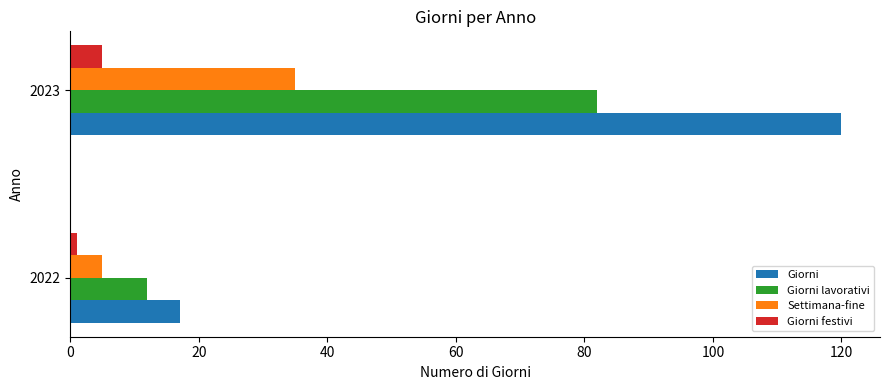

At which category is the sum across all series the highest?

2023